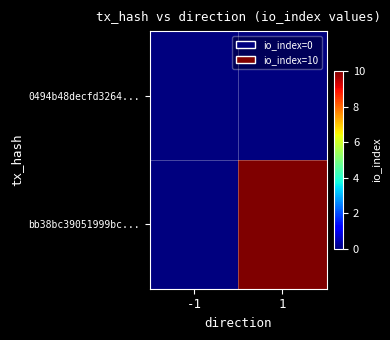

At how many categories does at least one series exceed 6?

1